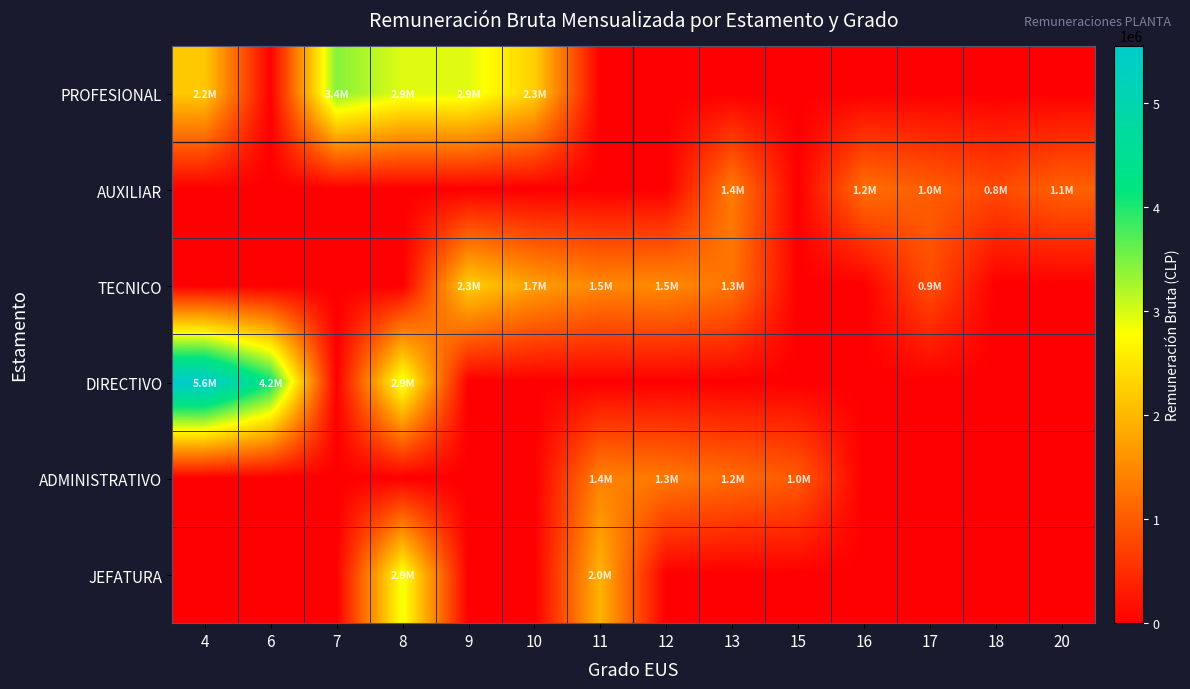

Reading left to right, list all the values displayed in this chart.

PROFESIONAL: 4=2198242	6=0	7=3435306	8=2949918	9=2949205	10=2267586	11=0	12=0	13=0	15=0	16=0	17=0	18=0	20=0
AUXILIAR: 4=0	6=0	7=0	8=0	9=0	10=0	11=0	12=0	13=1351927	15=0	16=1224435	17=1026195	18=805347	20=1062935
TECNICO: 4=0	6=0	7=0	8=0	9=2266625	10=1739540	11=1481817	12=1514892	13=1273515	15=0	16=0	17=855269	18=0	20=0
DIRECTIVO: 4=5554841	6=4164124	7=0	8=2949918	9=0	10=0	11=0	12=0	13=0	15=0	16=0	17=0	18=0	20=0
ADMINISTRATIVO: 4=0	6=0	7=0	8=0	9=0	10=0	11=1420220	12=1325867	13=1174848	15=998764	16=0	17=0	18=0	20=0
JEFATURA: 4=0	6=0	7=0	8=2860122	9=0	10=0	11=1952249	12=0	13=0	15=0	16=0	17=0	18=0	20=0